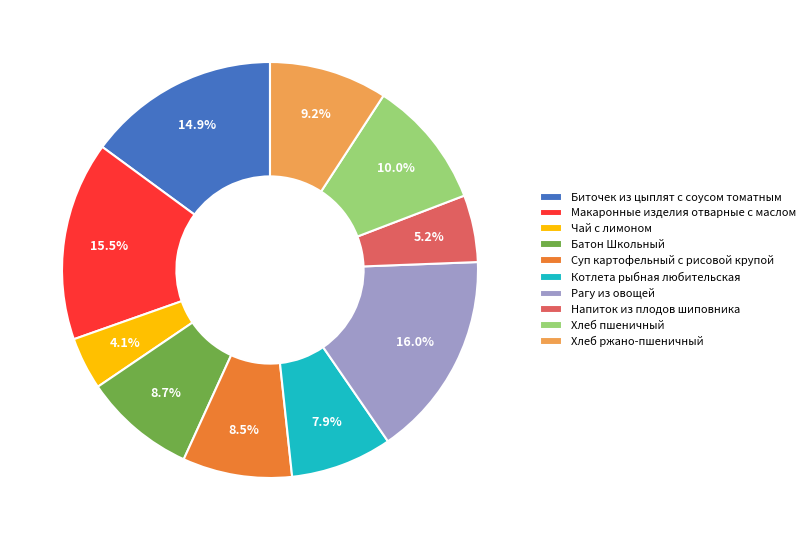

Is it true that Рагу из овощей is 16% of the pie?

True